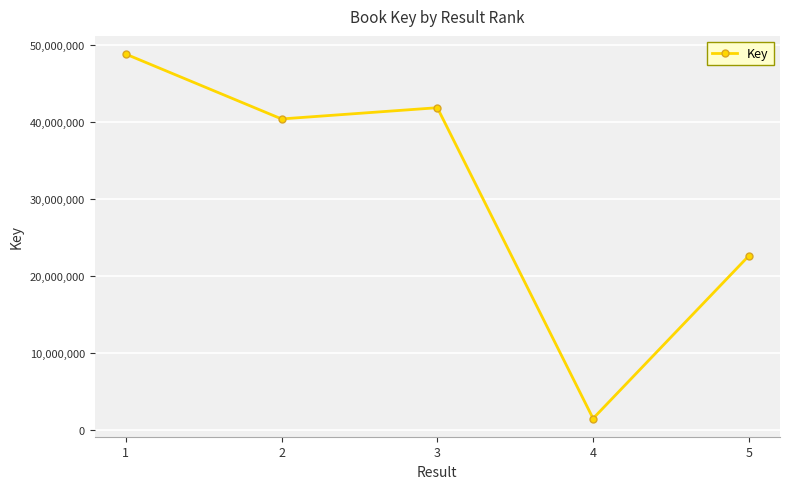

How many lines are shown in the chart?

1